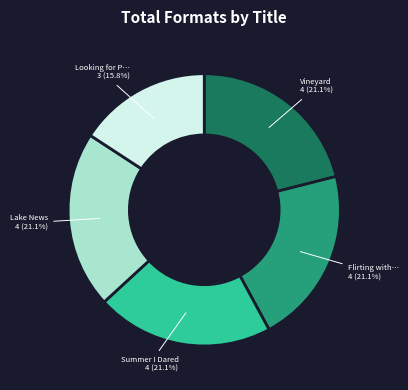

How many segments does this pie chart have?

5